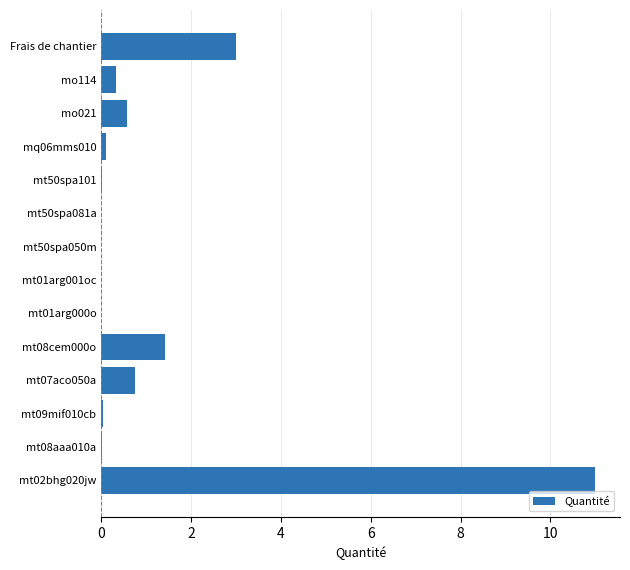

Does the chart contain stacked bars?

No